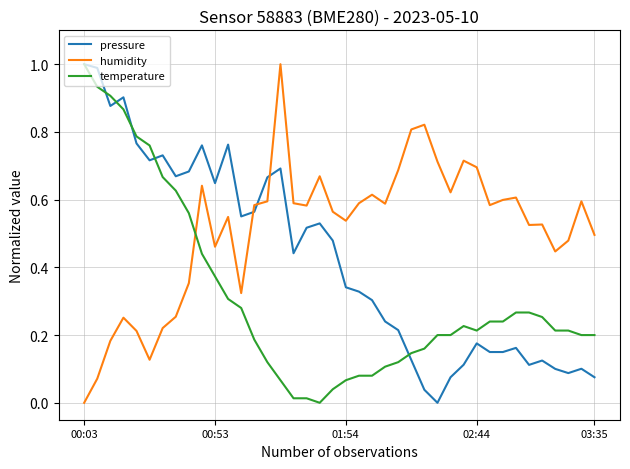

Which series has the largest total across all categories?

humidity